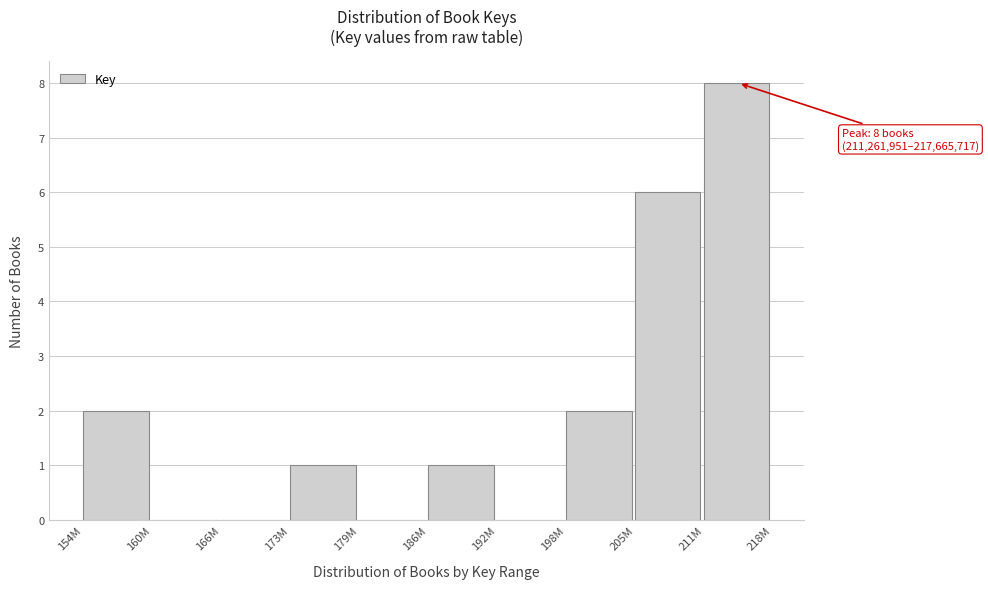

Reading right to left, transcribe all the data shown in this chart.

211M=8	205M=6	198M=2	192M=0	186M=1	179M=0	173M=1	166M=0	160M=0	154M=2